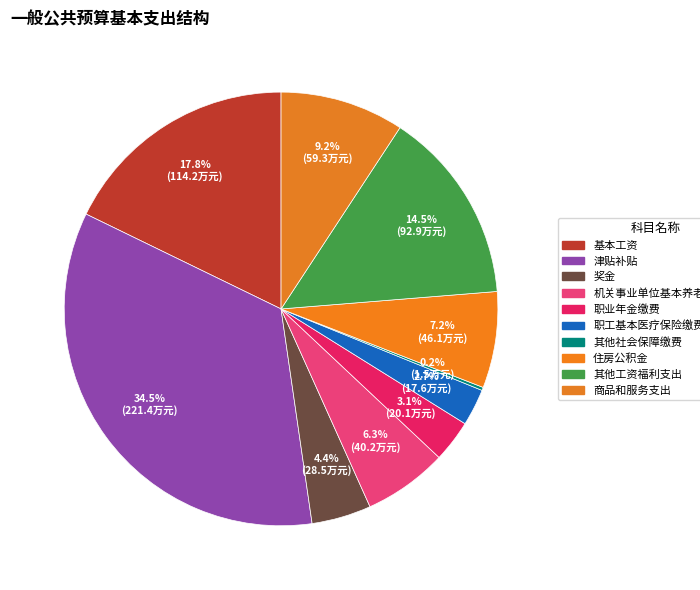

Approximately how many times larger is the value at 住房公积金 compared to 职业年金缴费?

2.3